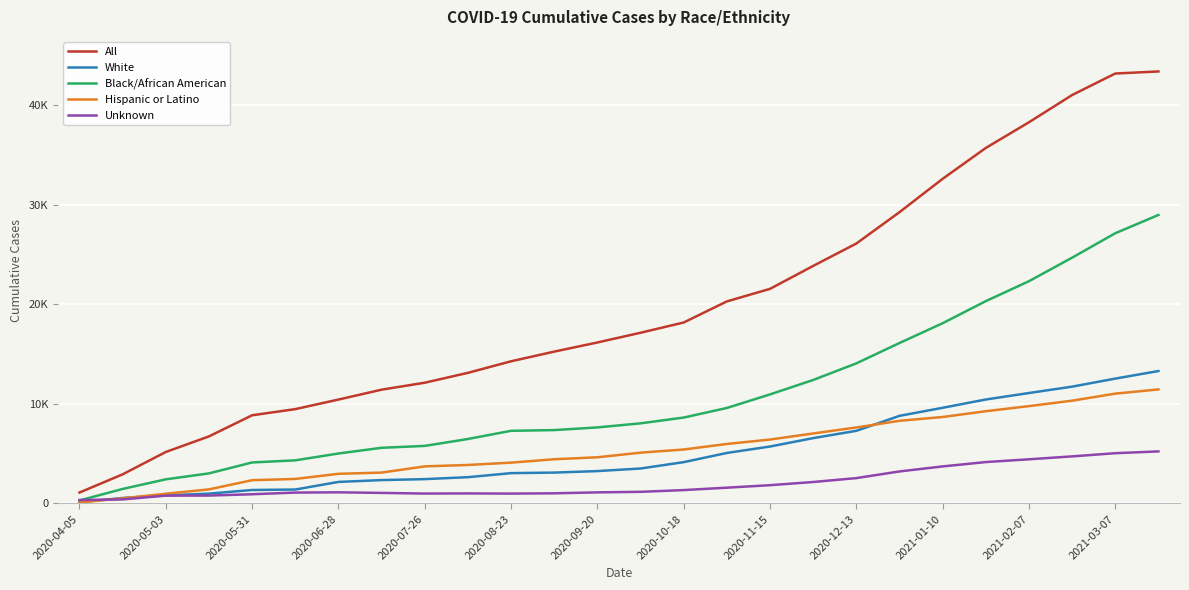

What are all the series names shown in the legend?

All, White, Black/African American, Hispanic or Latino, Unknown